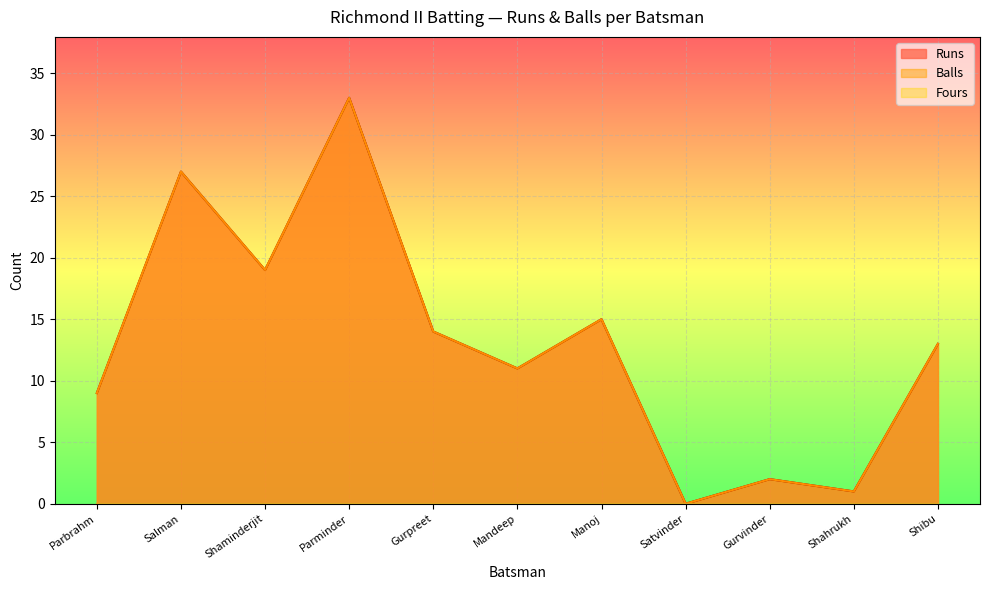

Which series changed the most between Shaminderjit and Shibu?

Runs